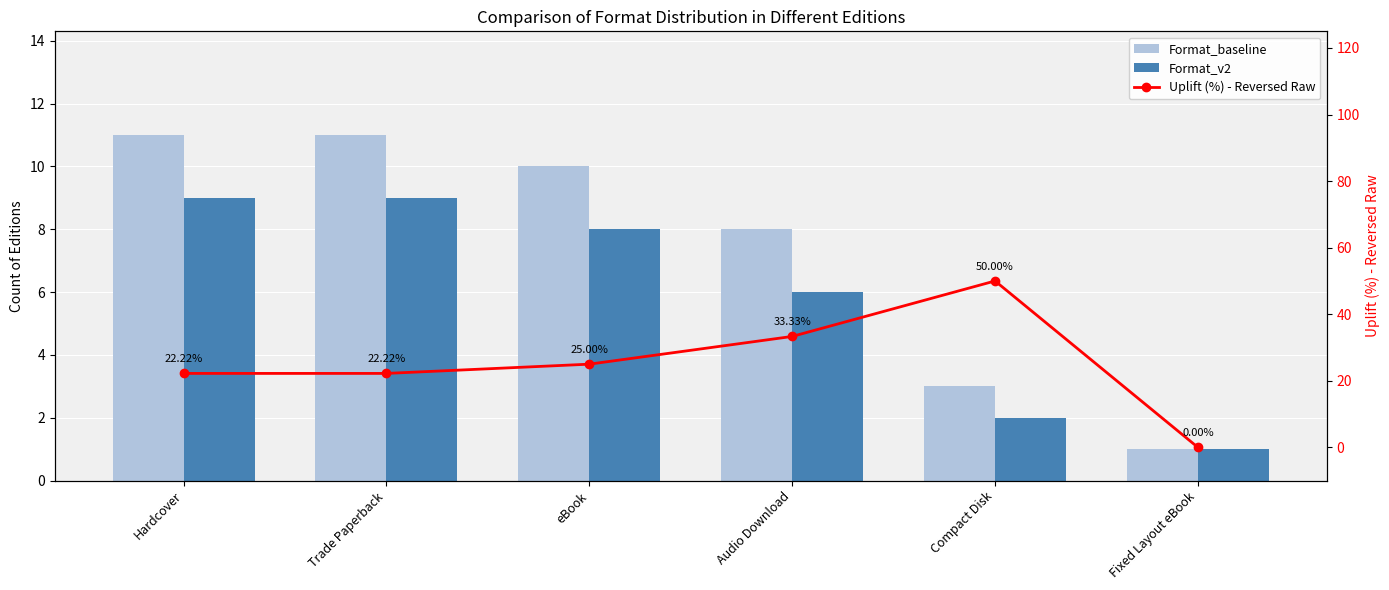

What is the difference between the Uplift (%) - Reversed Raw values at Fixed Layout eBook and Audio Download?

33.3